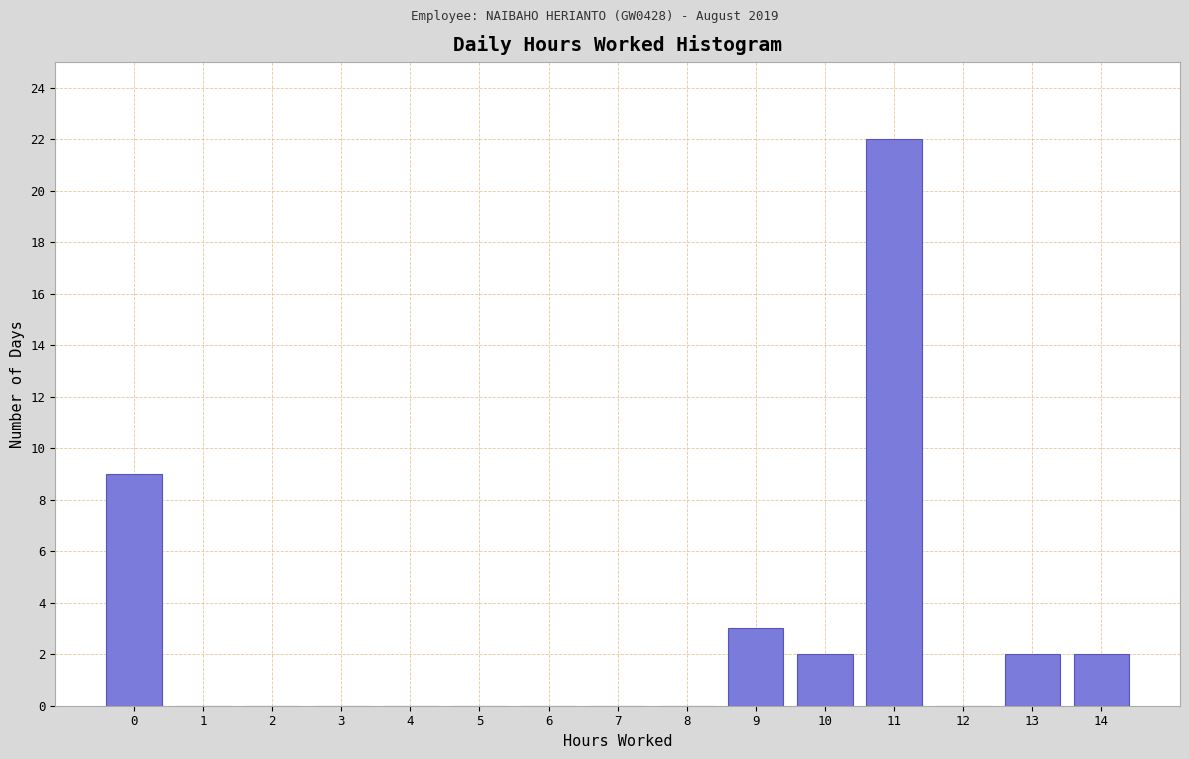

Reading left to right, transcribe all the data shown in this chart.

0=9	1=0	2=0	3=0	4=0	5=0	6=0	7=0	8=0	9=3	10=2	11=22	12=0	13=2	14=2